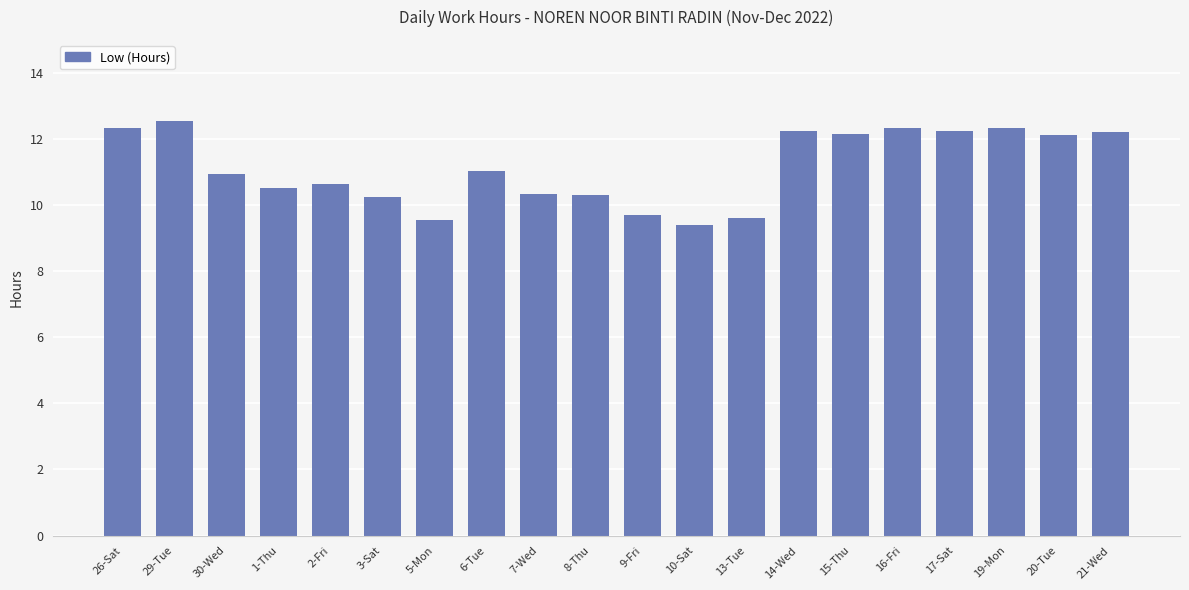

What is the sum of the values at 5-Mon and 10-Sat?

19.0